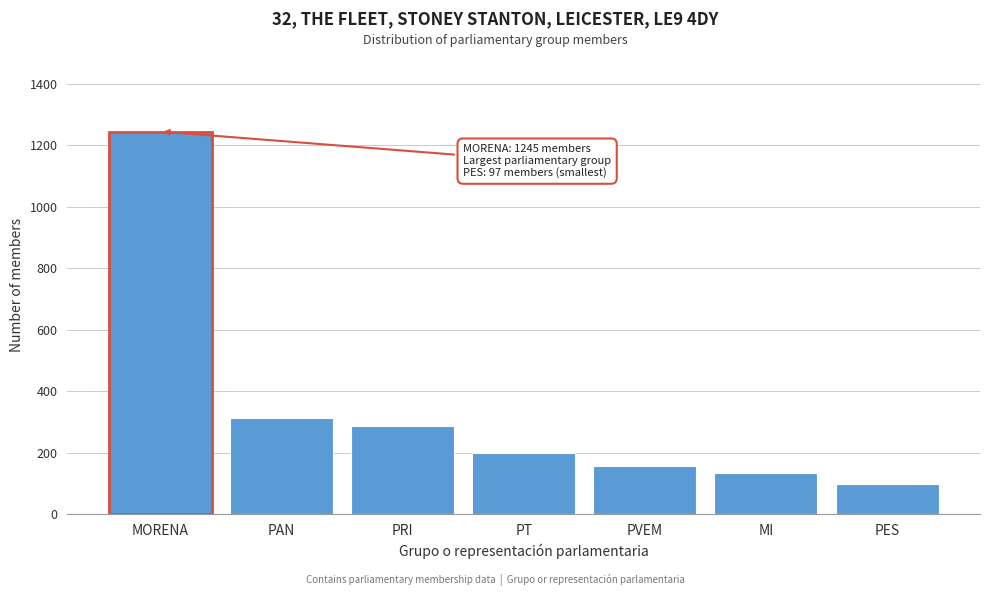

Reading right to left, extract all data points from this chart.

PES=97	MI=134	PVEM=156	PT=198	PRI=287	PAN=312	MORENA=1245